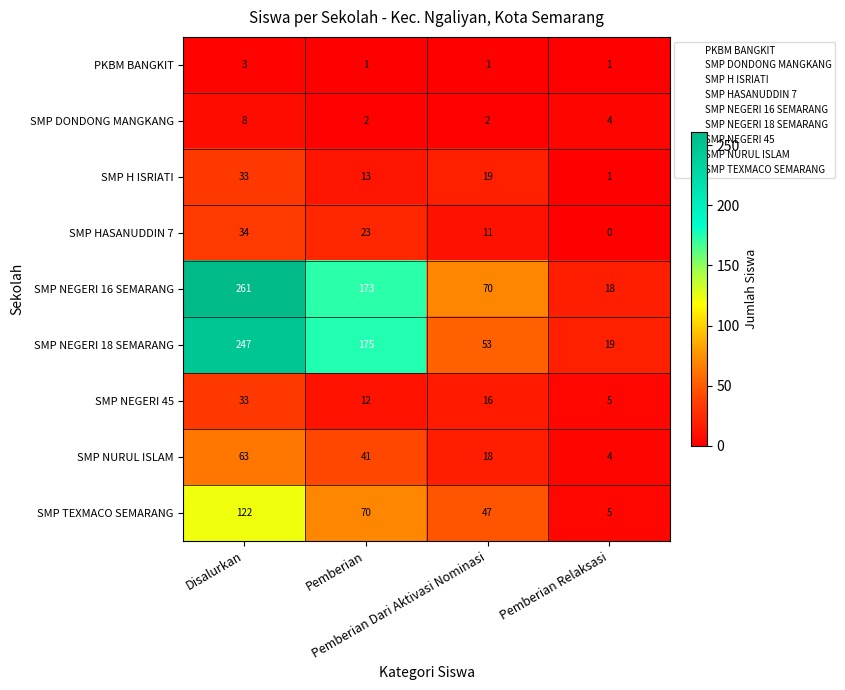

Which series changed the most between Pemberian Dari Aktivasi Nominasi and Pemberian Relaksasi?

SMP NEGERI 16 SEMARANG